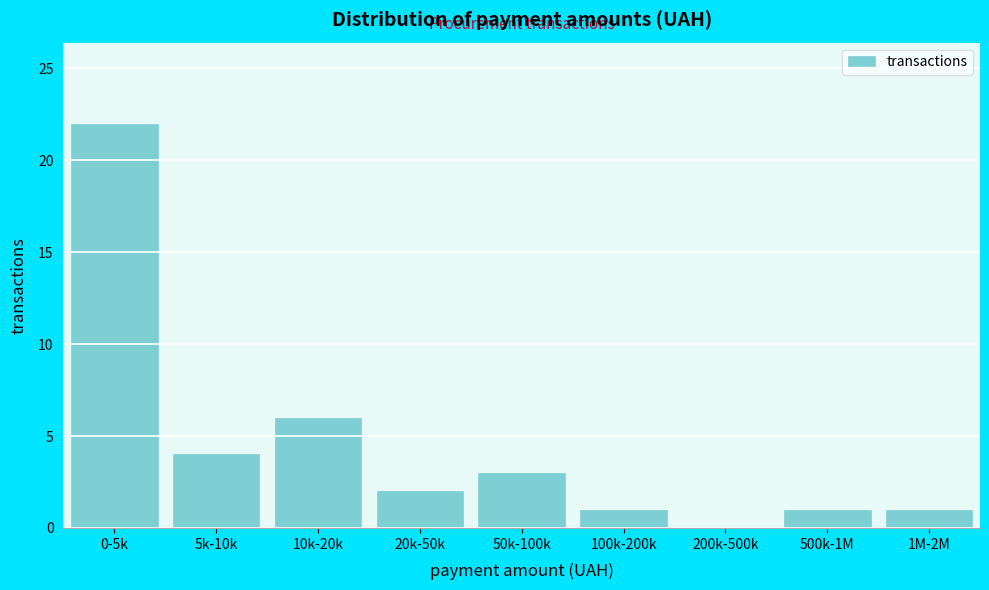

Reading right to left, what are all the values shown in this chart?

1M-2M=1	500k-1M=1	200k-500k=0	100k-200k=1	50k-100k=3	20k-50k=2	10k-20k=6	5k-10k=4	0-5k=22